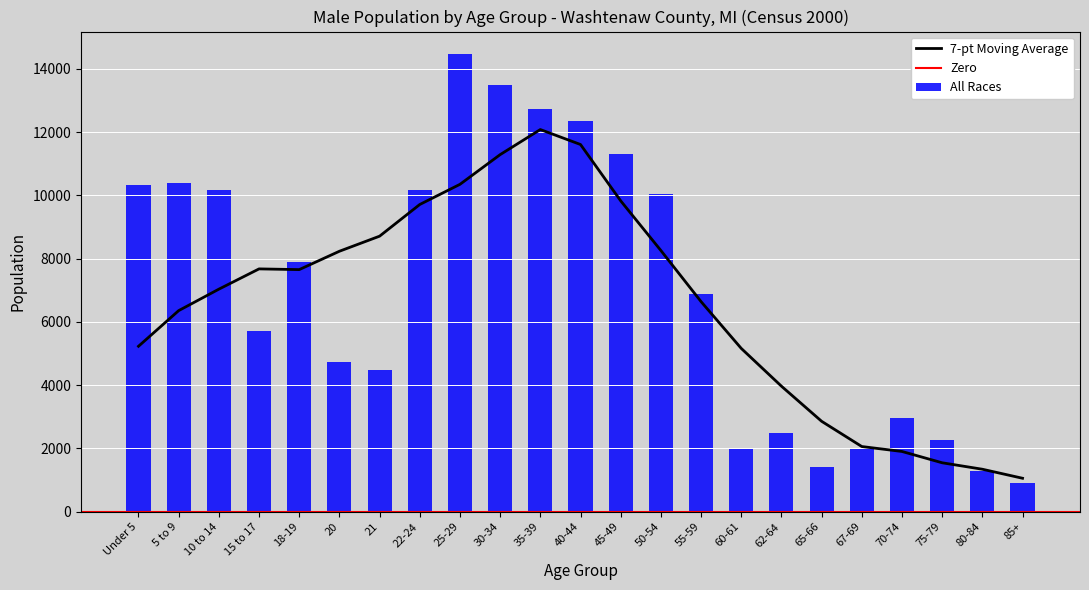

What is the label of the 4th bar from the right?

70-74